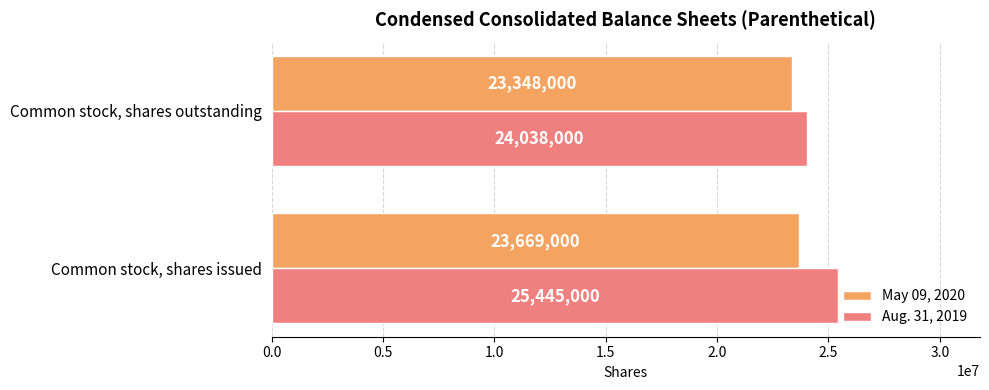

Which label corresponds to the smallest value in the chart?

Common stock, shares outstanding